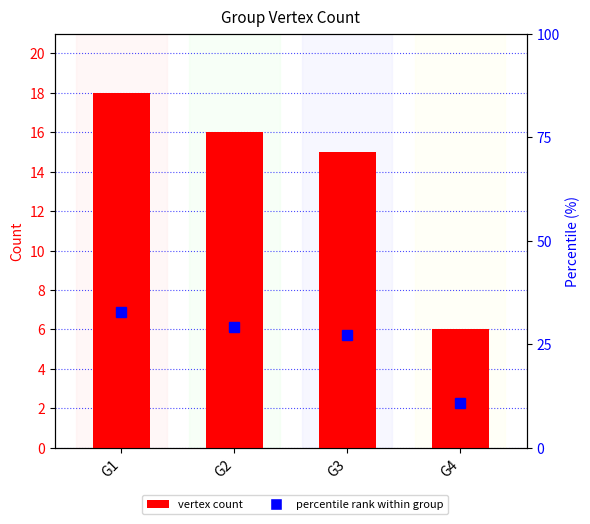

At which label does percentile rank first exceed 29?

G1